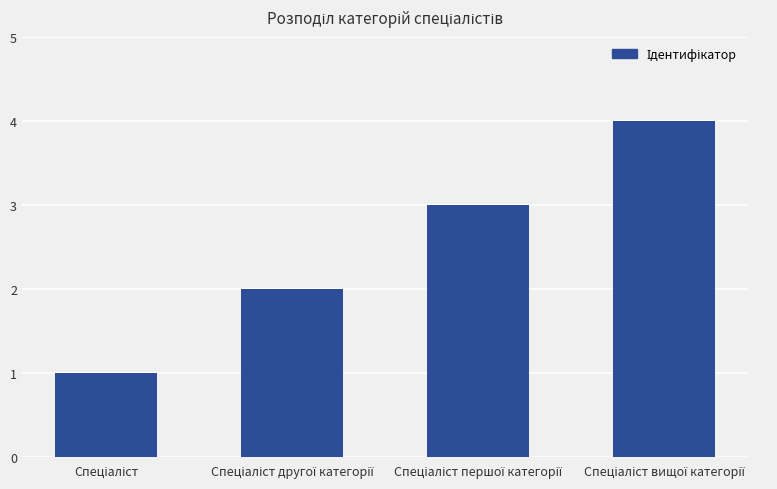

Reading left to right, list all the values displayed in this chart.

1	2	3	4